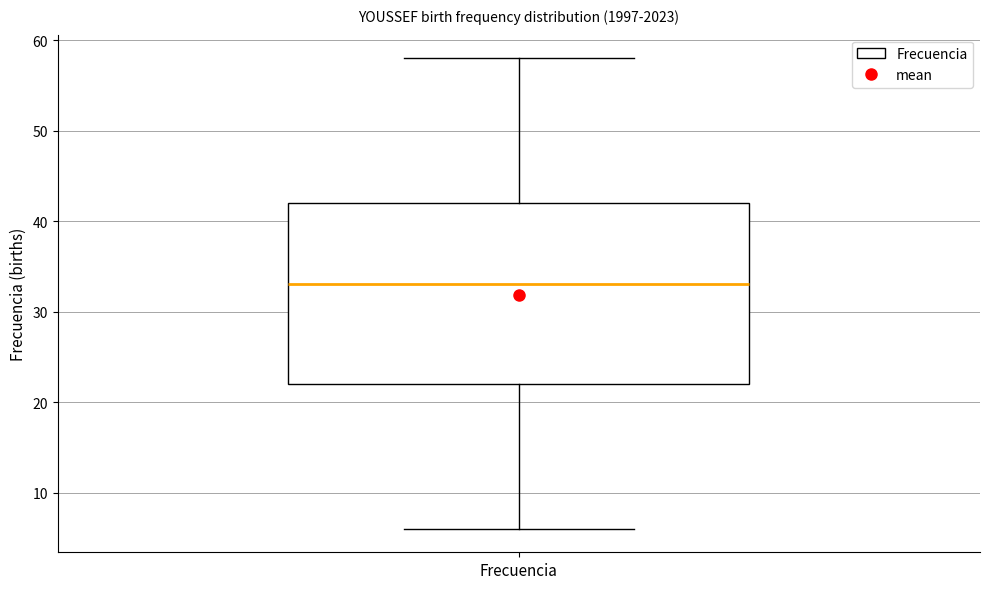

Where does the upper whisker of the box for Frecuencia end on the y-axis? The values are not printed on the chart, so give them approximately, as read against the axis.

58